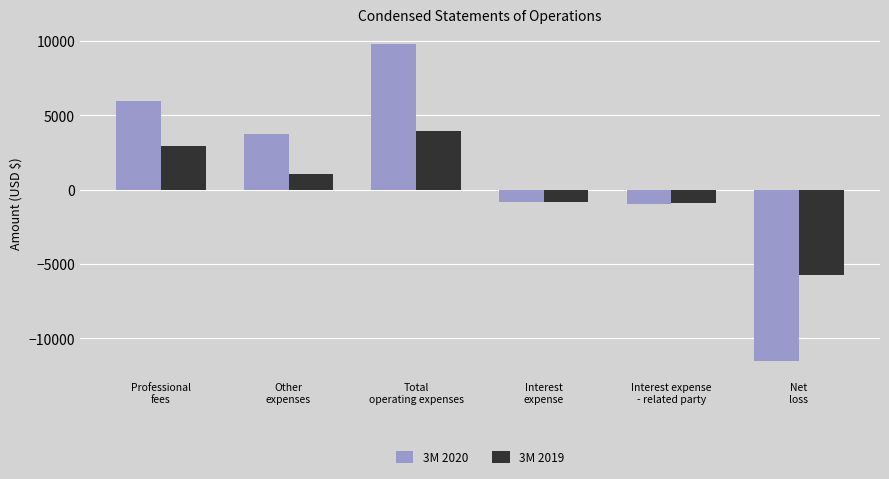

What is the average value of the 3M 2019 series?

88